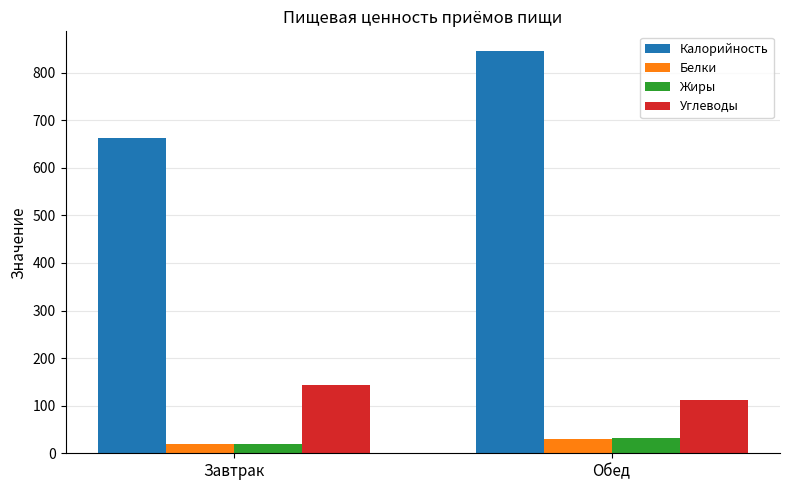

What are all the series names shown in the legend?

Калорийность, Белки, Жиры, Углеводы